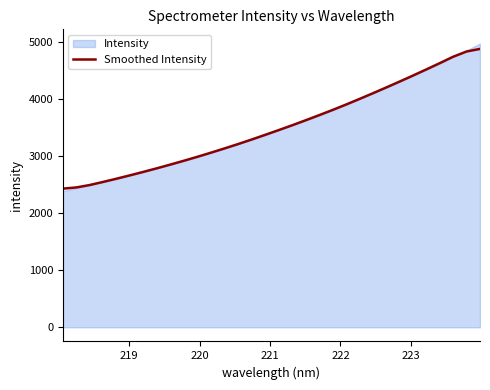

What is the greatest value displayed?

4871.4